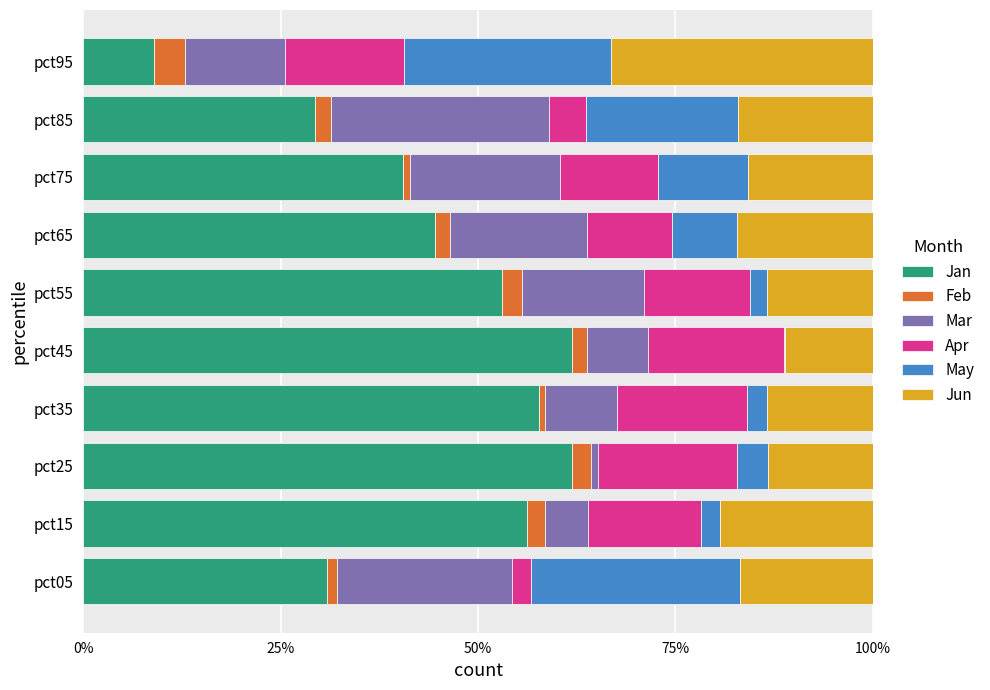

What are all the series names shown in the legend?

Jan, Feb, Mar, Apr, May, Jun